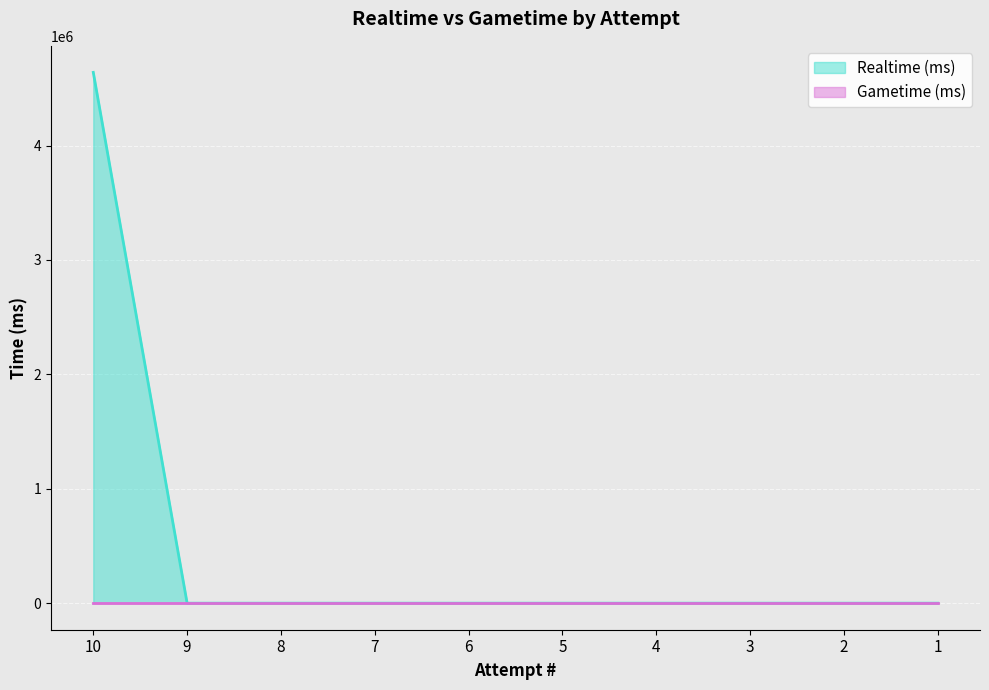

Count the number of categories in the chart.

10